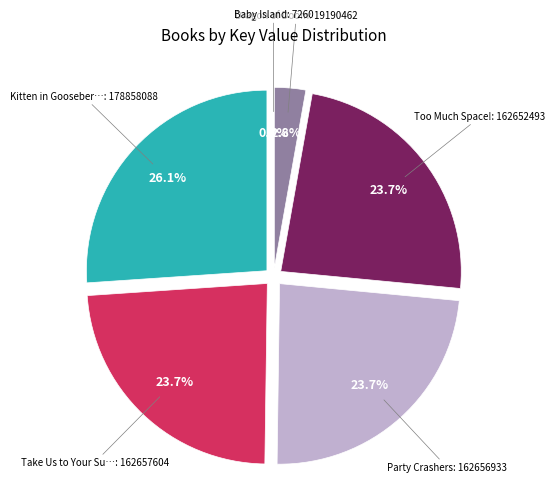

To the nearest percent, what is the difference between the Take Us to Your Sugar and Baby Island slice percentages?

24%